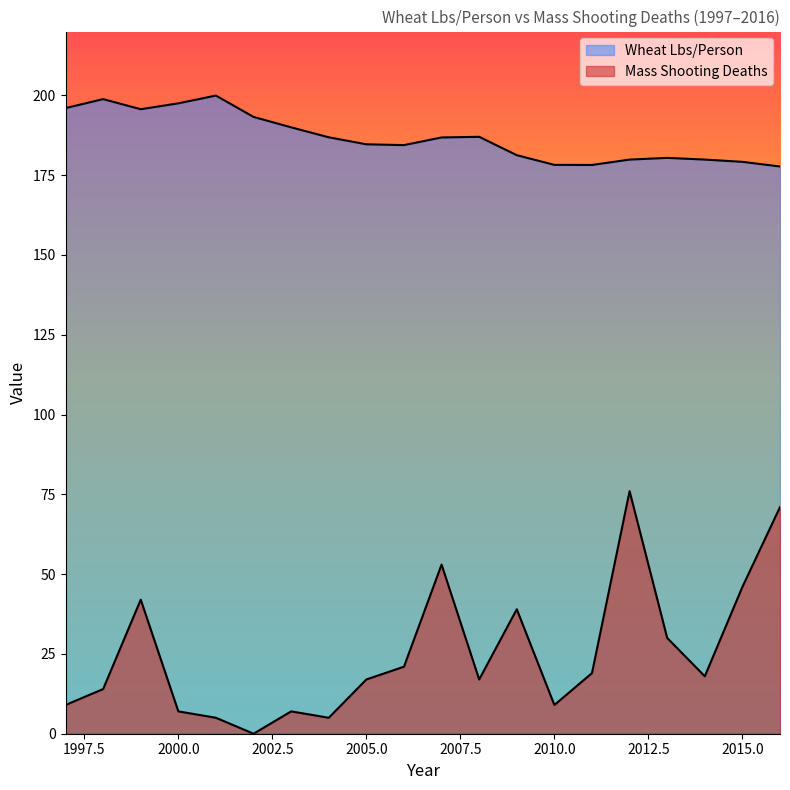

What is the spread (max minus min) of values at 1999?

153.7